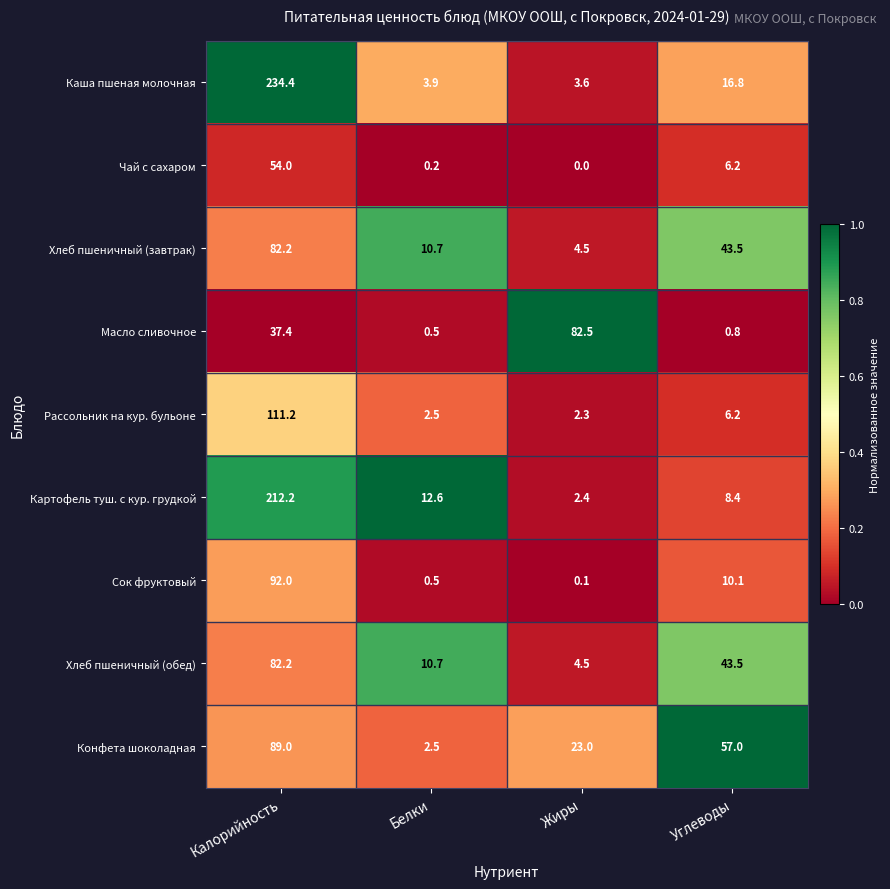

What is the greatest value displayed?

234.4